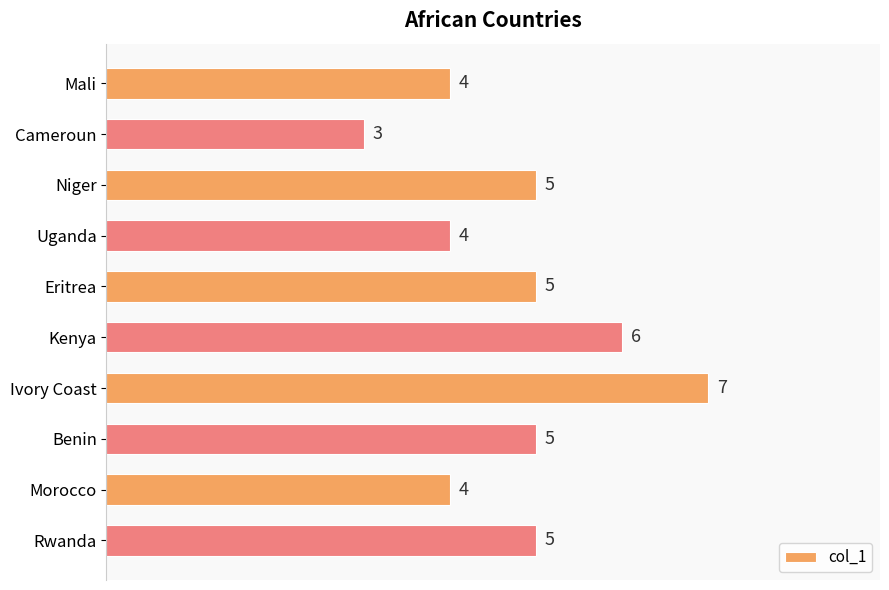

Count the values in the range 4 to 5.

7